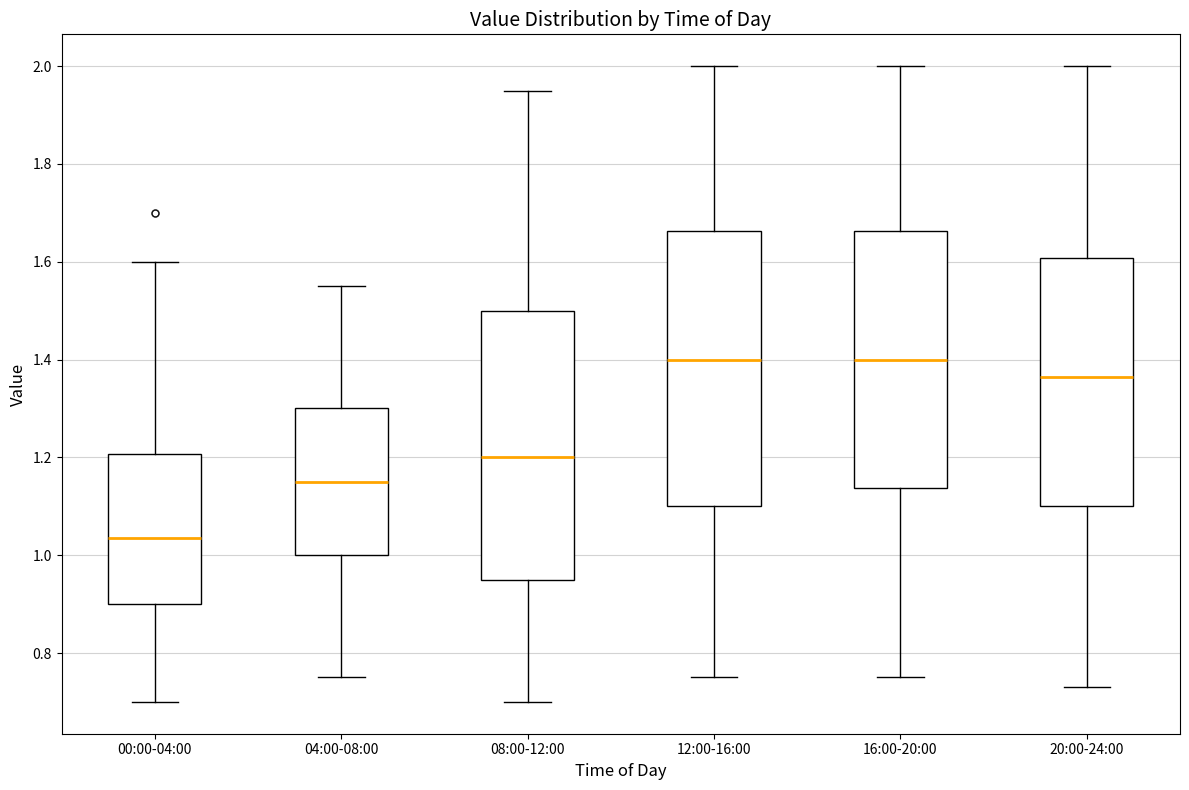

Reading left to right, read every box against the y-axis: the position of its median line, the range the box covers, and the ends of its whiskers. The values are not printed on the chart, so give them approximately, as read against the axis.

00:00-04:00: median 1.04, box 0.90 to 1.20, whiskers 0.70 to 1.60
04:00-08:00: median 1.16, box 1.00 to 1.30, whiskers 0.76 to 1.56
08:00-12:00: median 1.20, box 0.96 to 1.50, whiskers 0.70 to 1.96
12:00-16:00: median 1.40, box 1.10 to 1.66, whiskers 0.76 to 2.00
16:00-20:00: median 1.40, box 1.14 to 1.66, whiskers 0.76 to 2.00
20:00-24:00: median 1.36, box 1.10 to 1.60, whiskers 0.74 to 2.00